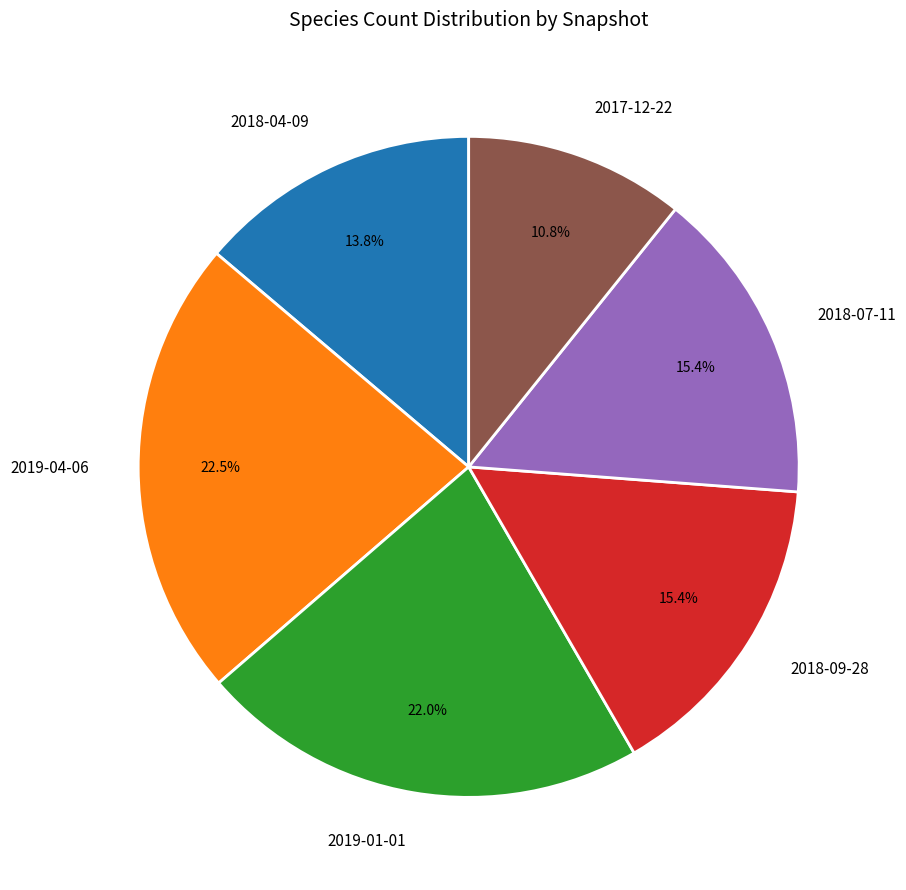

What is the ratio of the value at 2019-04-06 to the value at 2019-01-01?

1.0